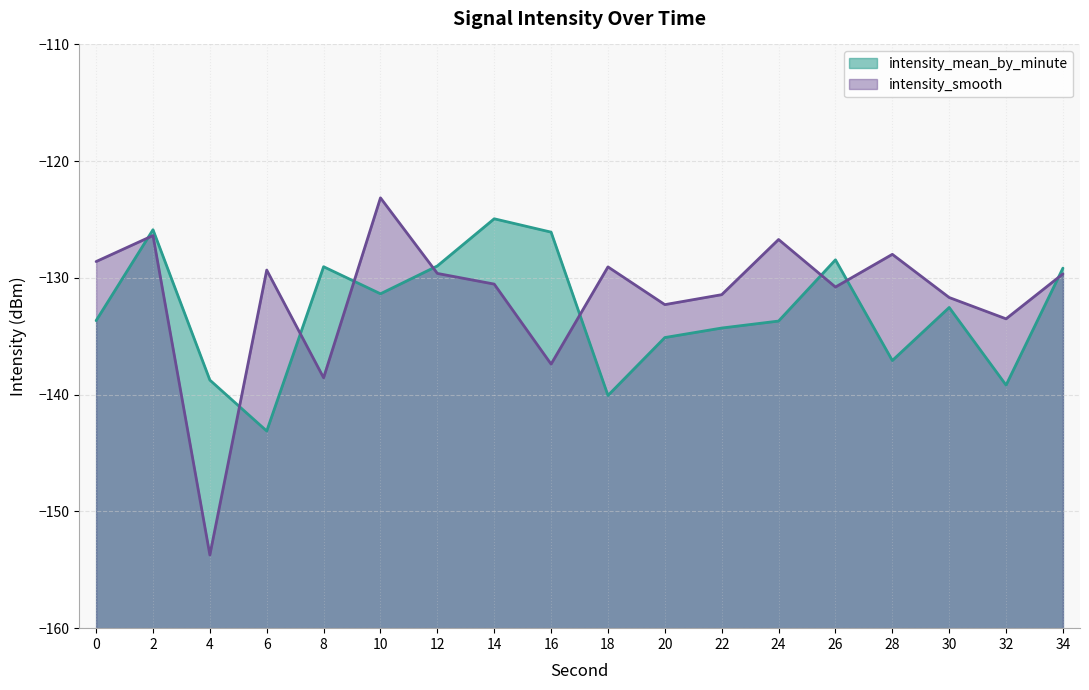

Which has a higher value, 26 or 0?

26